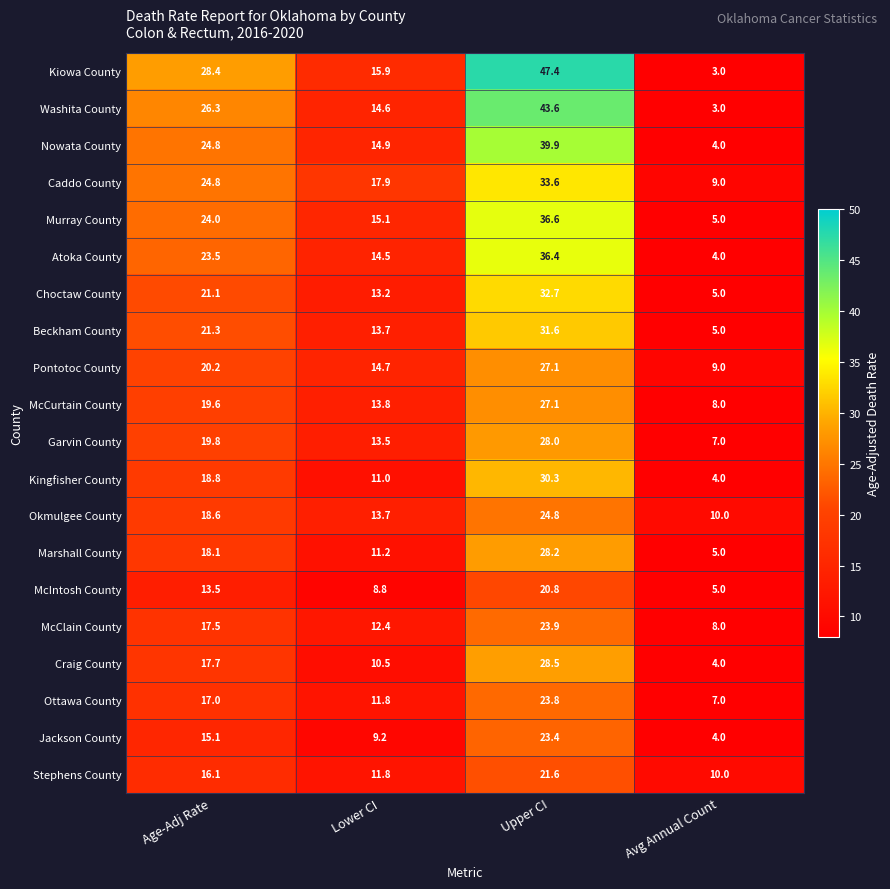

True or false: McCurtain County has a value of 27.1 at Upper CI.

True